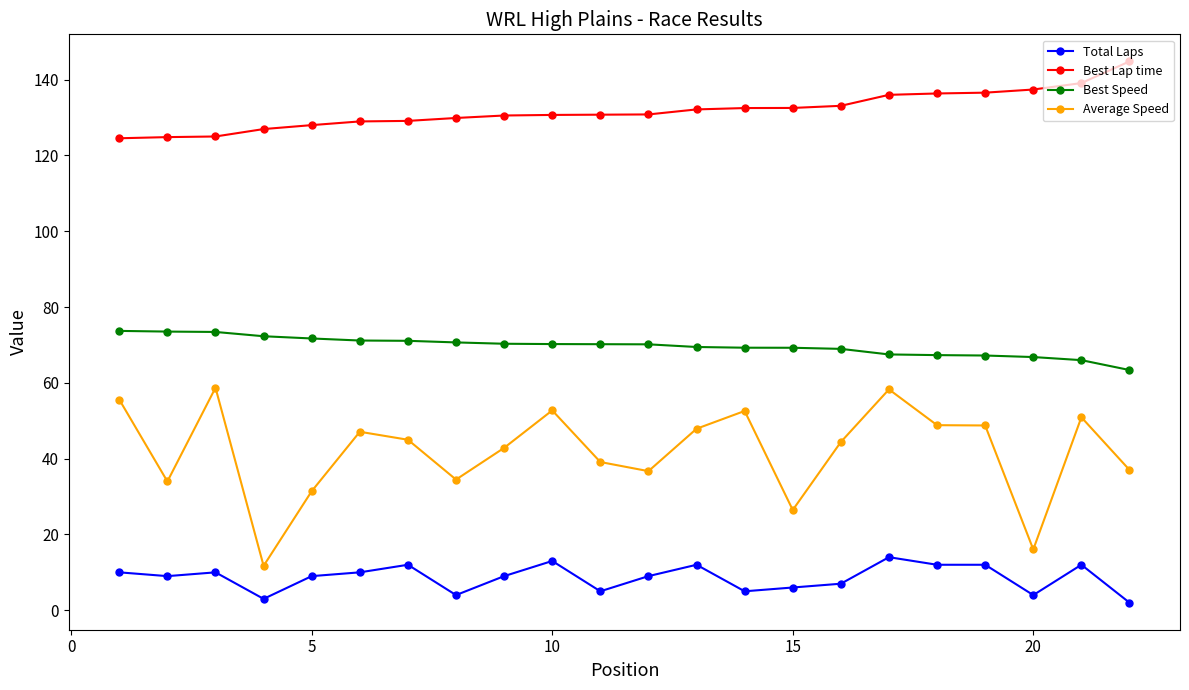

True or false: Average Speed has more than 0 interior local peaks.

True